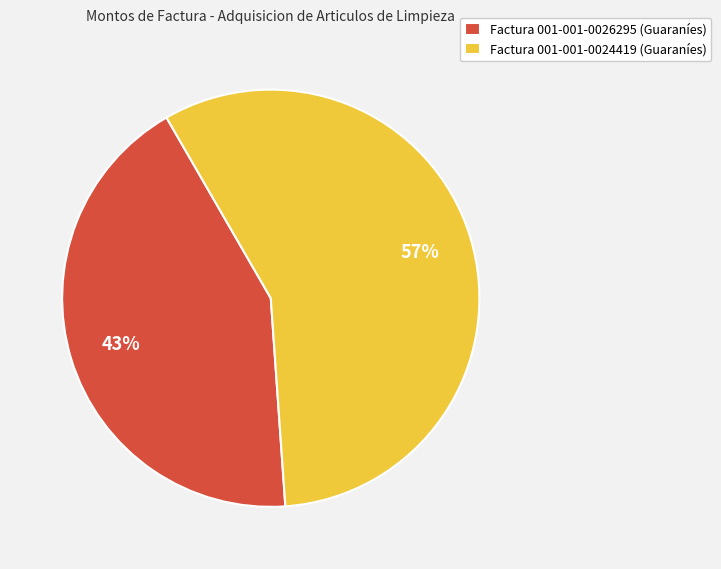

Is the sum of Factura 001-001-0024419 (Guaraníes) and Factura 001-001-0026295 (Guaraníes) greater than half?

Yes